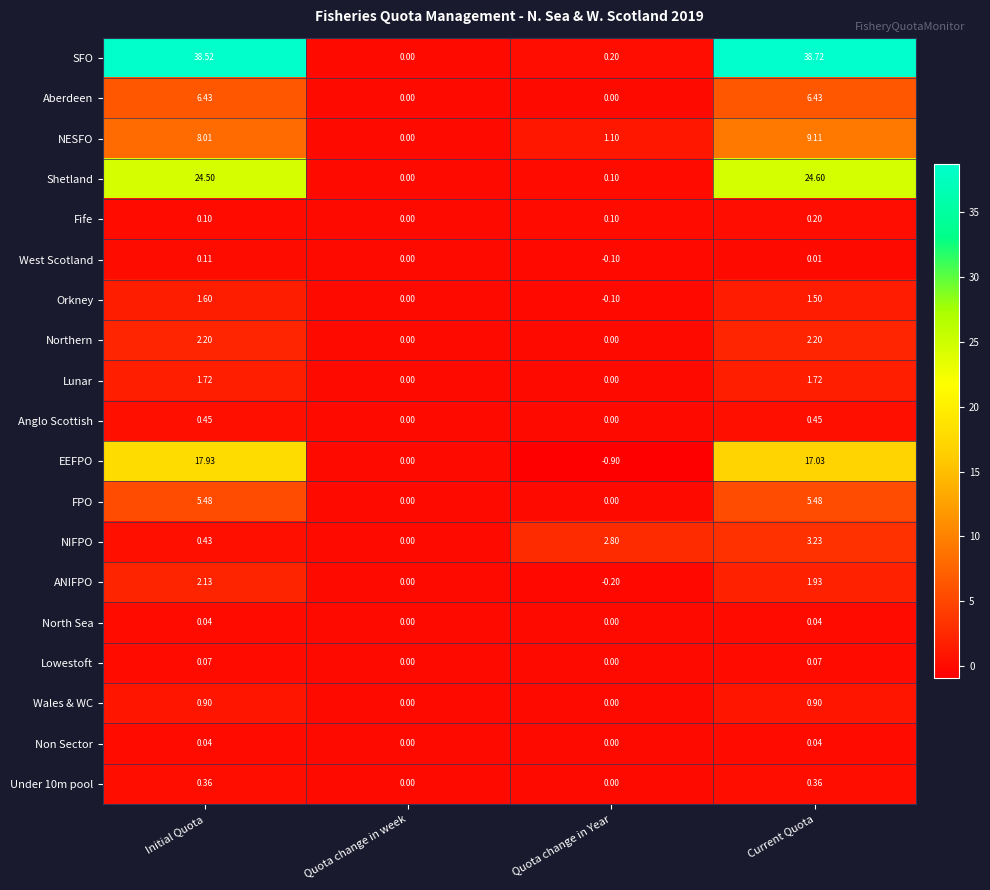

Count the number of categories in the chart.

4